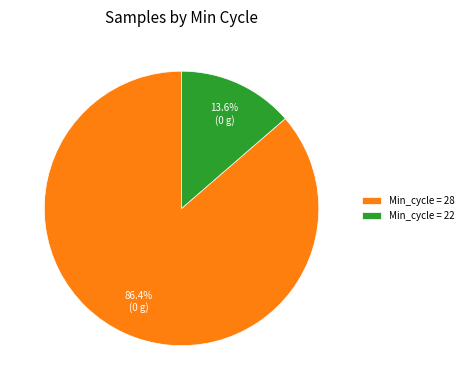

What portion of the pie excludes Min_cycle = 22?

86.4%